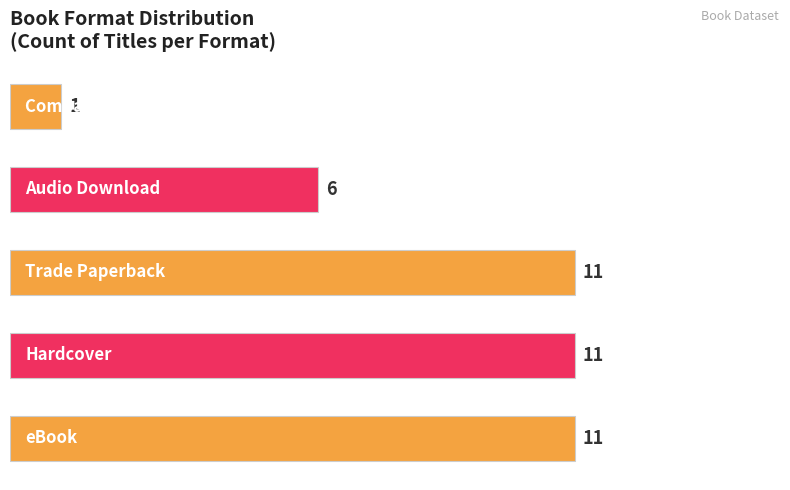

Reading top to bottom, extract all data points from this chart.

1	6	11	11	11